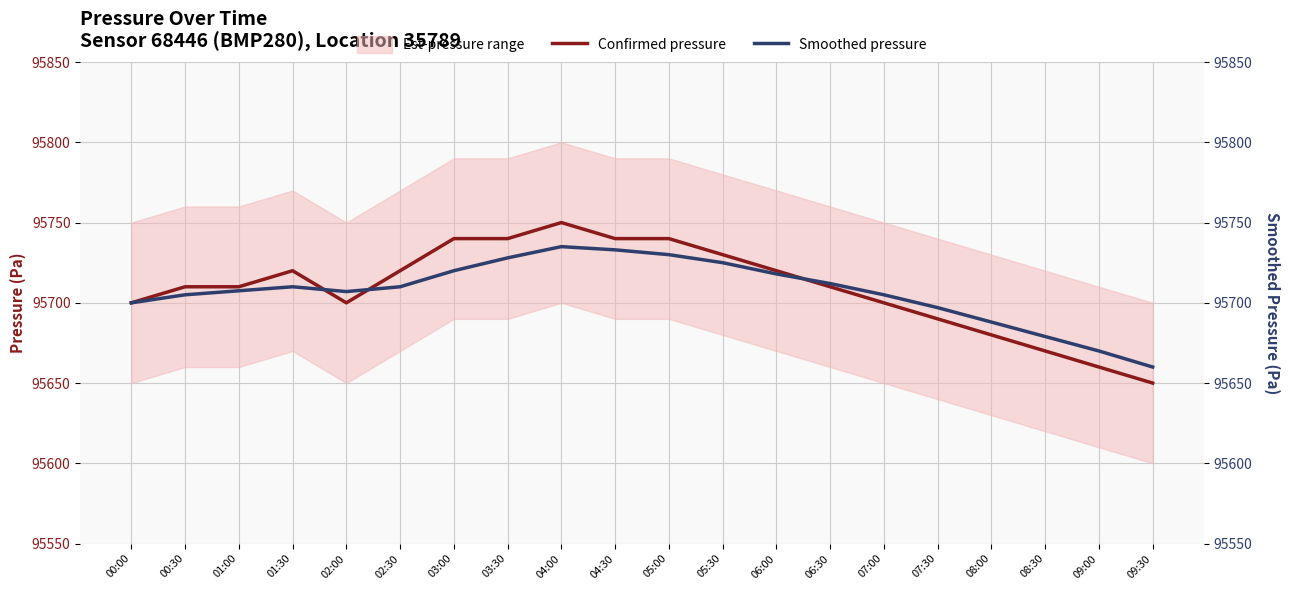

Is it true that Confirmed pressure equals 50900 at 03:00?

False